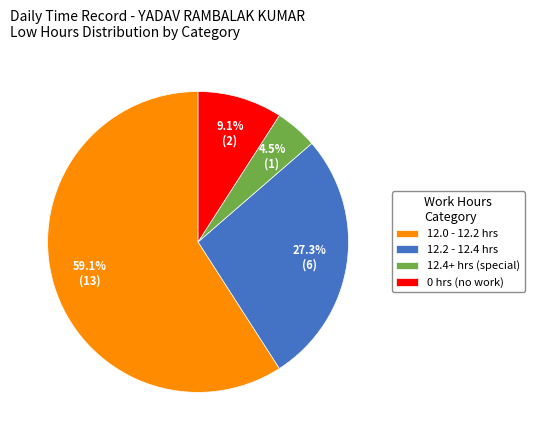

Approximately how many times larger is the value at 0 hrs (no work) compared to 12.2 - 12.4 hrs?

0.3